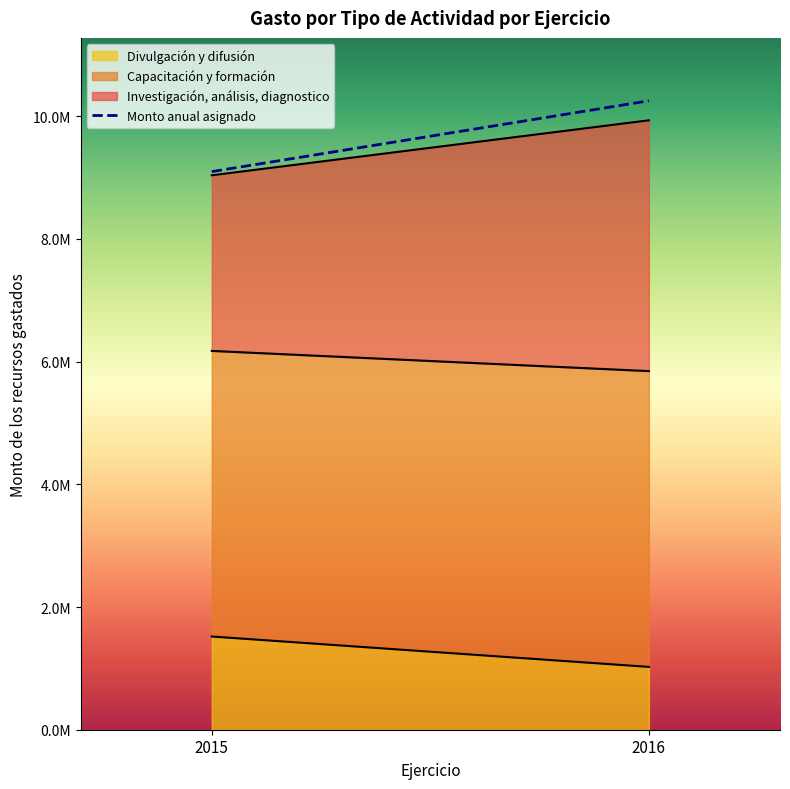

What is the greatest value displayed?

10251274.9